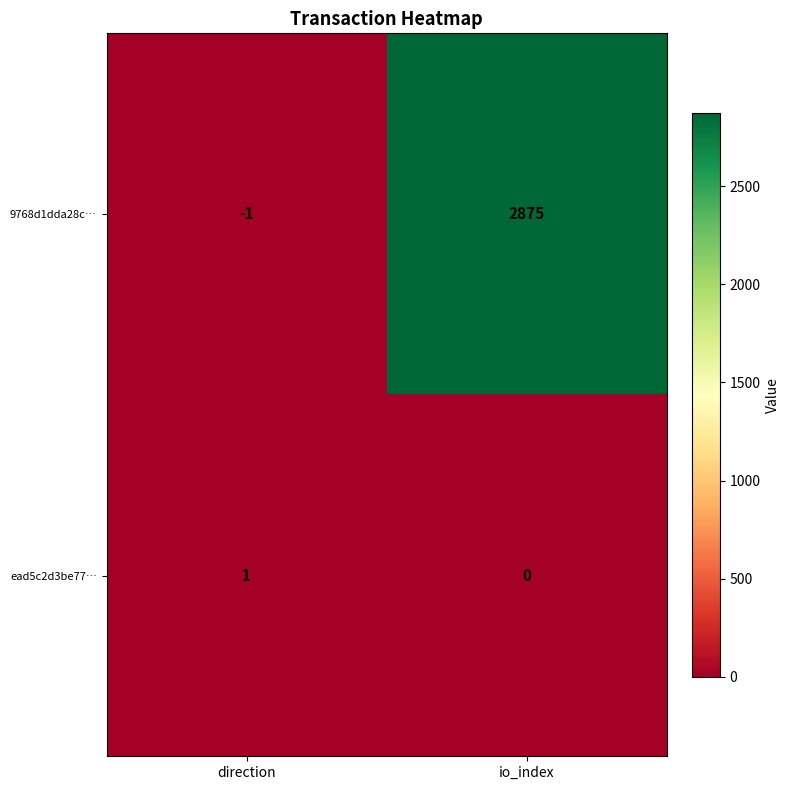

What is the spread (max minus min) of values at direction?

2